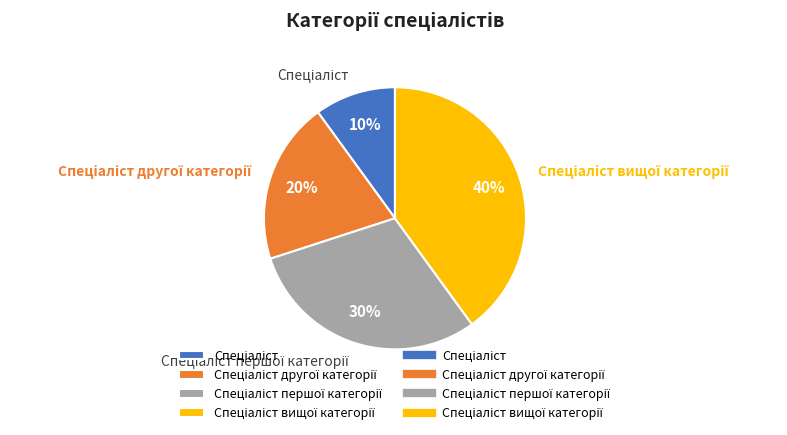

To the nearest percent, what is the difference between the largest and smallest slice percentages?

30%